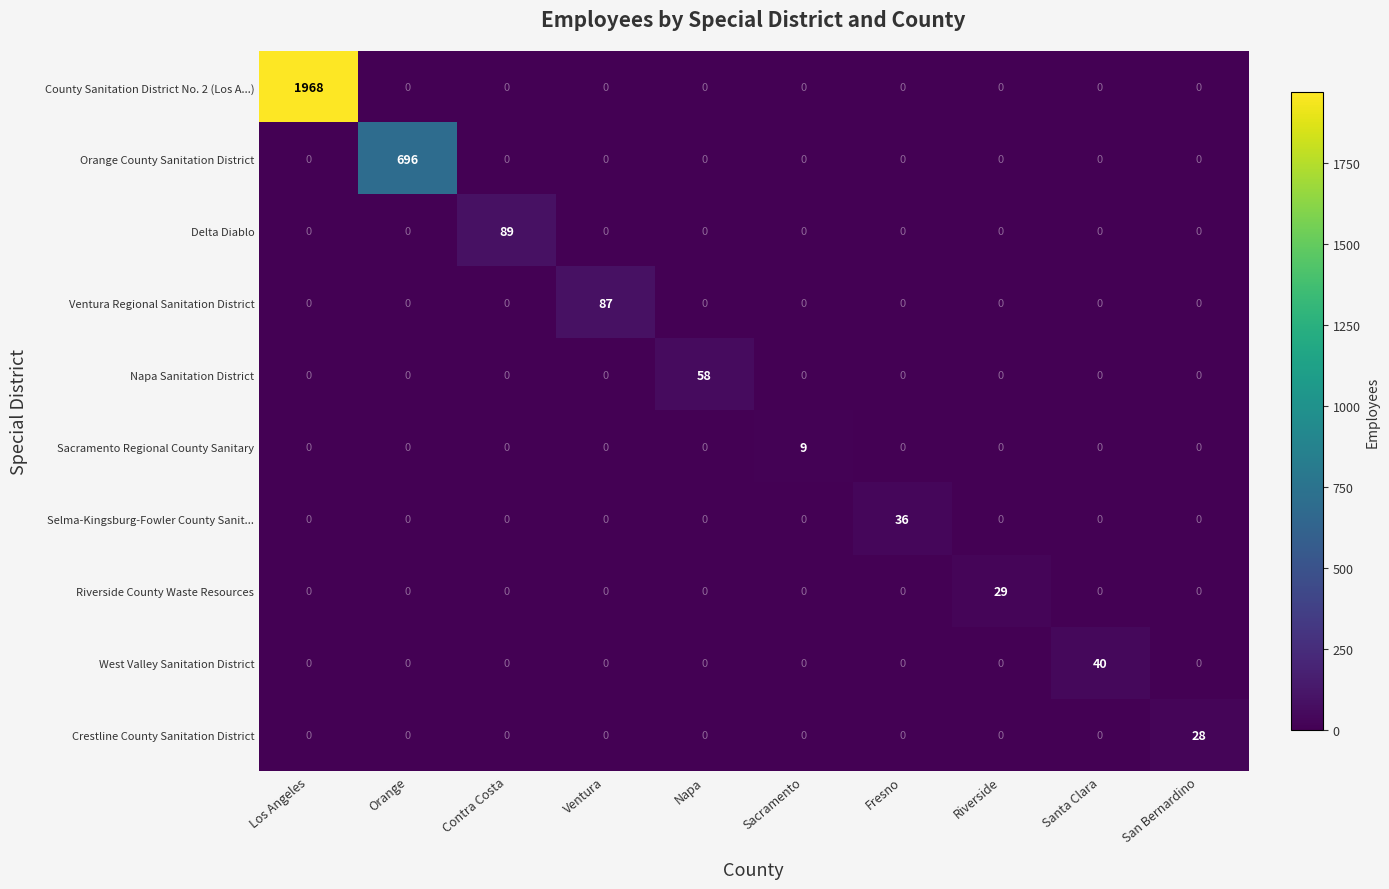

Which series has the largest total across all categories?

County Sanitation District No. 2 (Los A...)